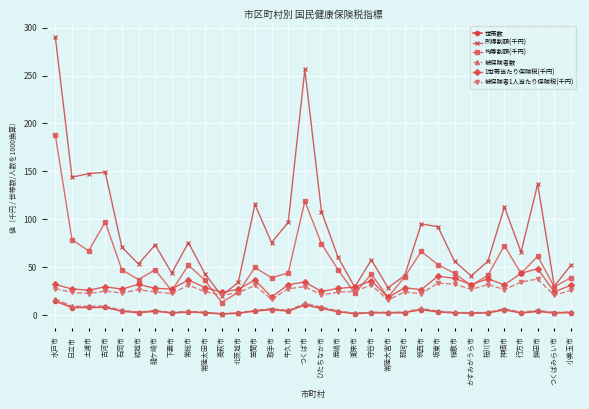

How many lines are shown in the chart?

6